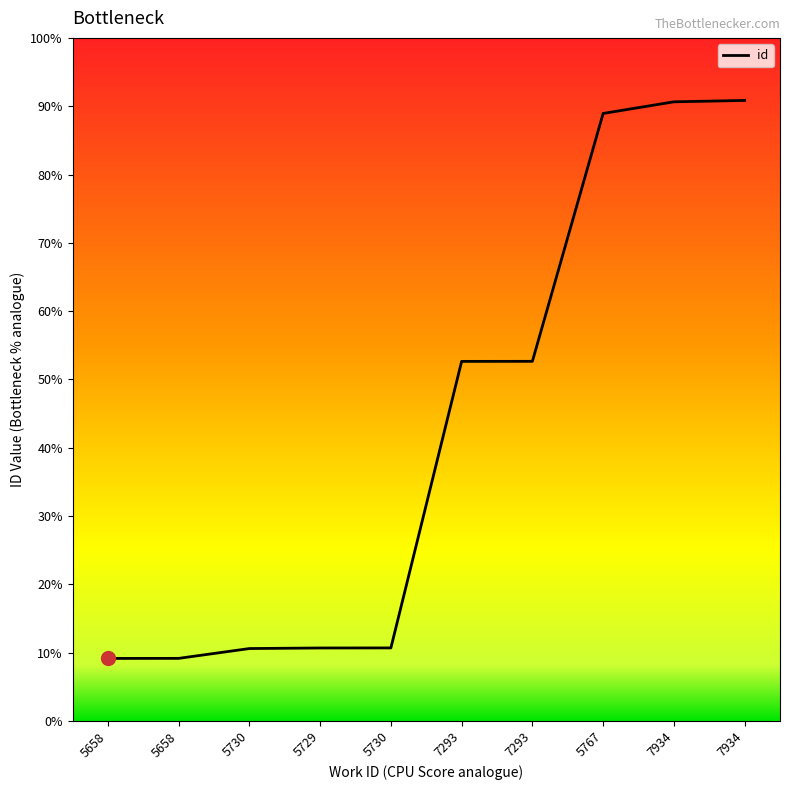

Is this an area chart (filled region under the line)?

No